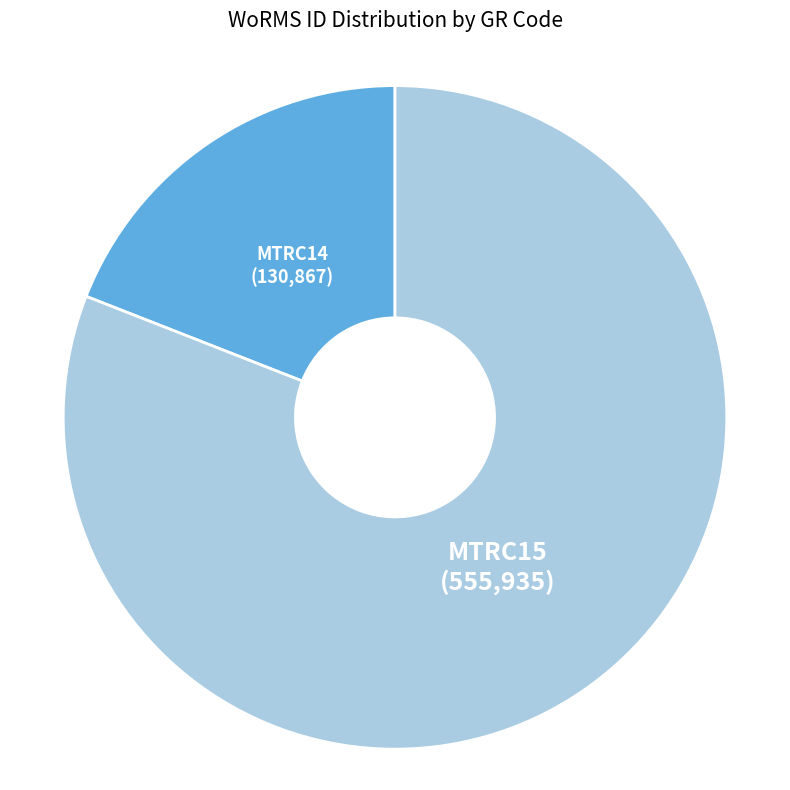

Is there any slice that represents more than half of the pie?

Yes